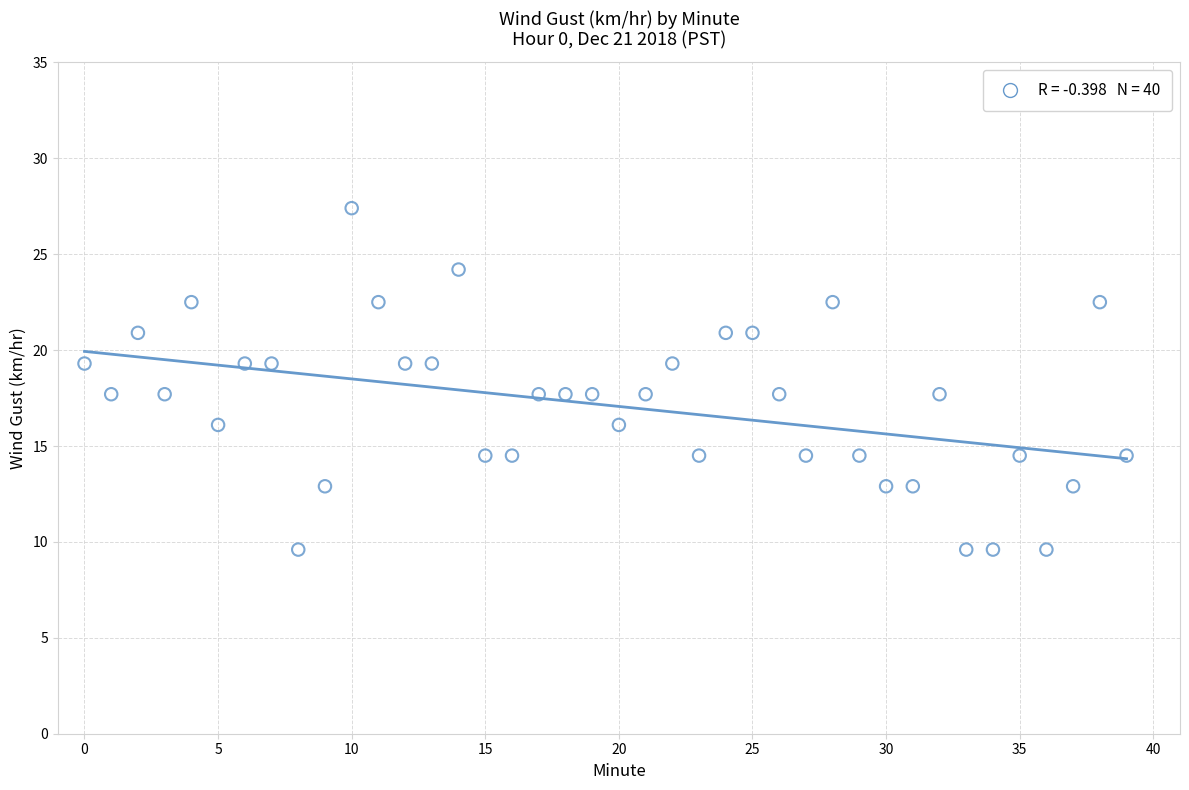

What is the range of Y values (max minus min)?

17.8